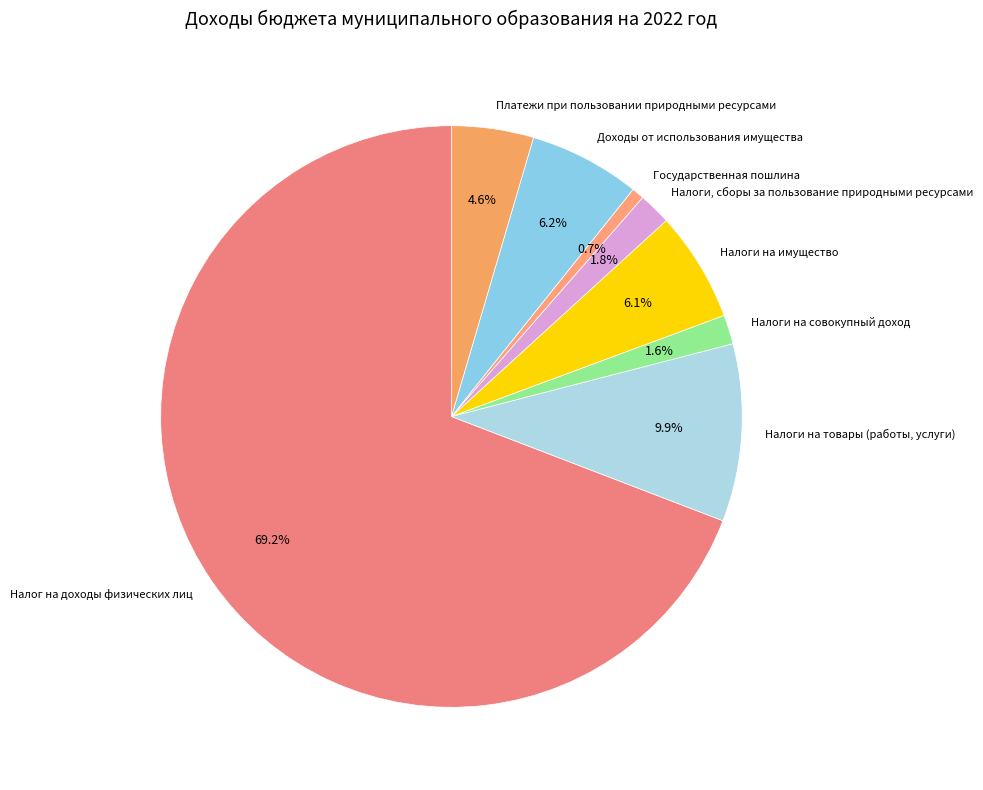

Combined, what portion of the pie is Налоги на имущество and Налоги на товары (работы, услуги)?

16.0%